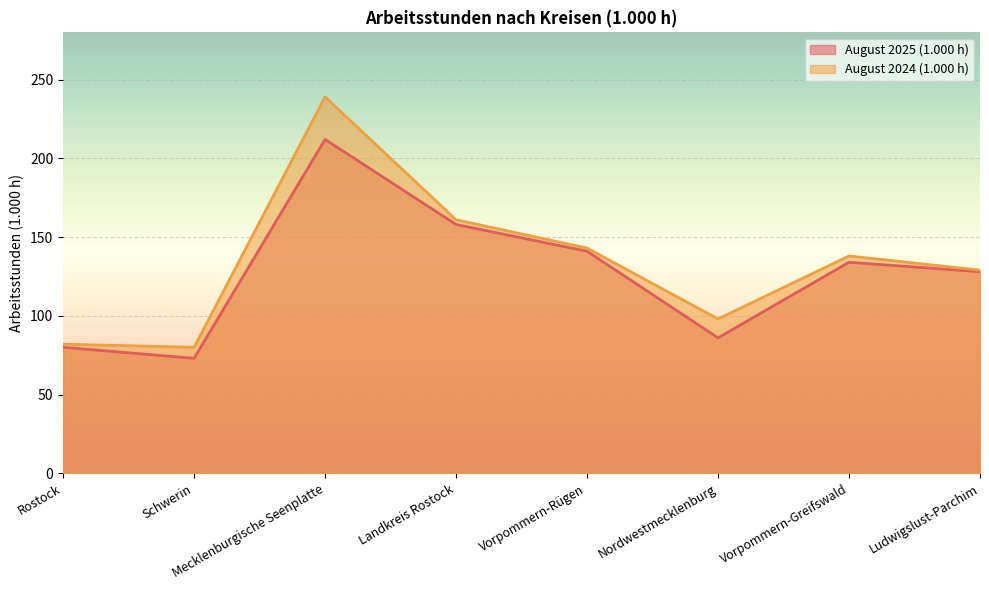

Count the August 2024 (1.000 h) values in the range 98 to 161.

5